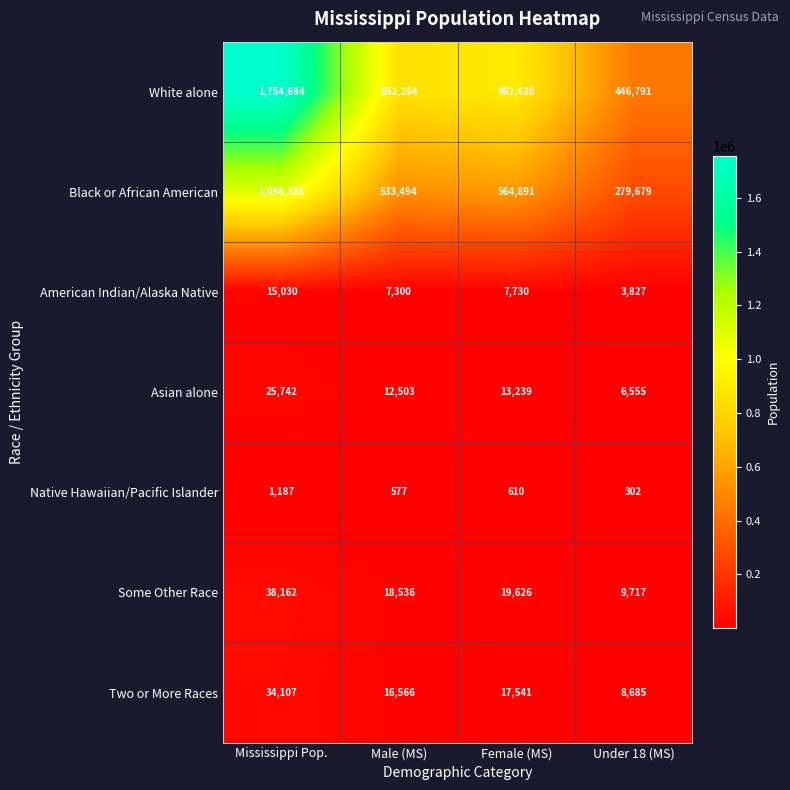

What is the maximum value shown in the chart?

1754684